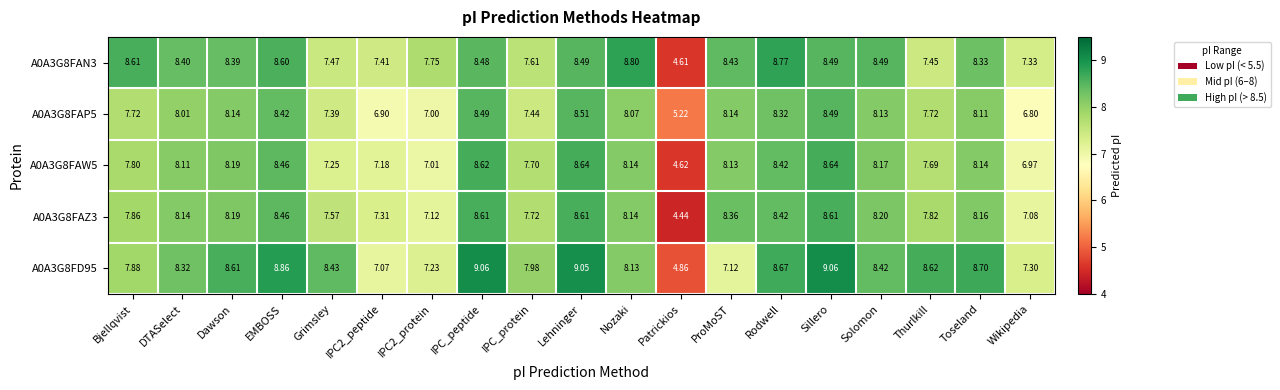

Which category has the lowest value across all series?

Patrickios